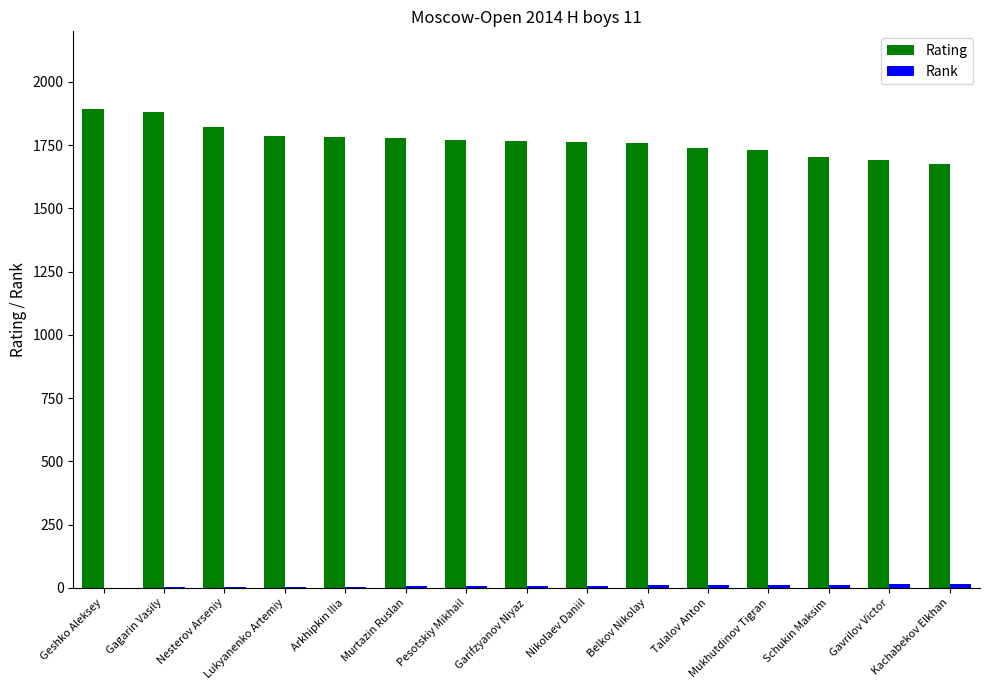

What is the greatest value displayed?

1894